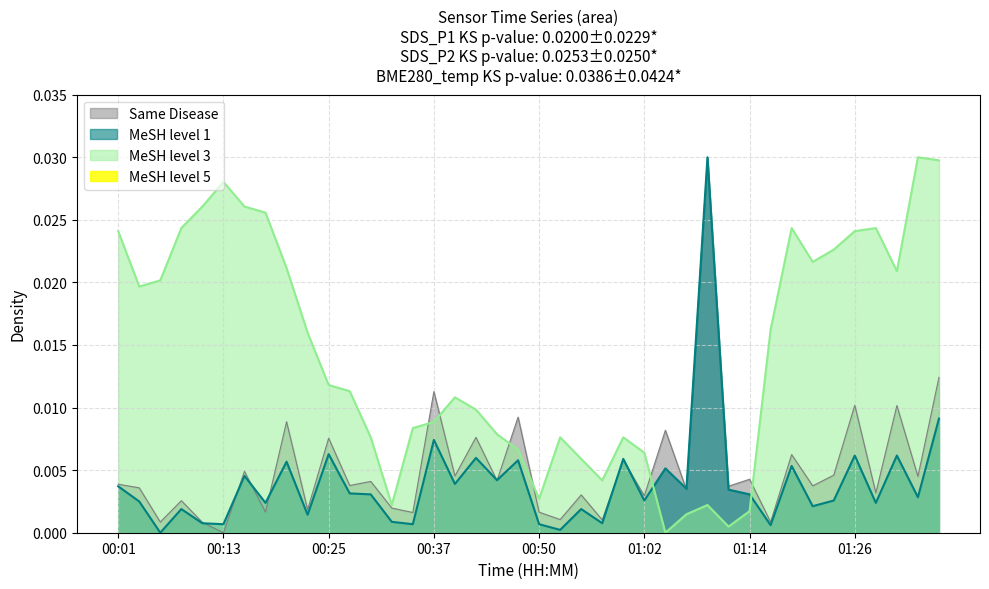

How many times do MeSH level 1 and MeSH level 3 cross each other?

2